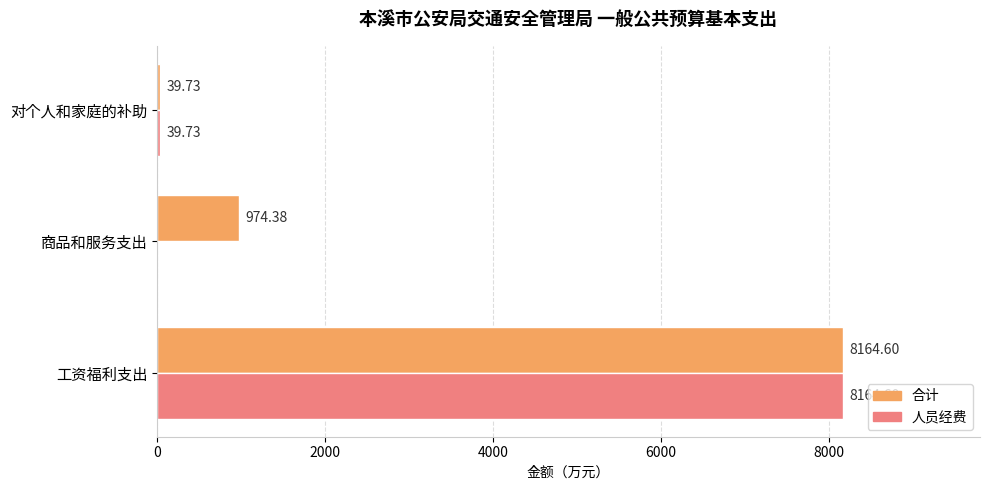

What are all the series names shown in the legend?

合计, 人员经费